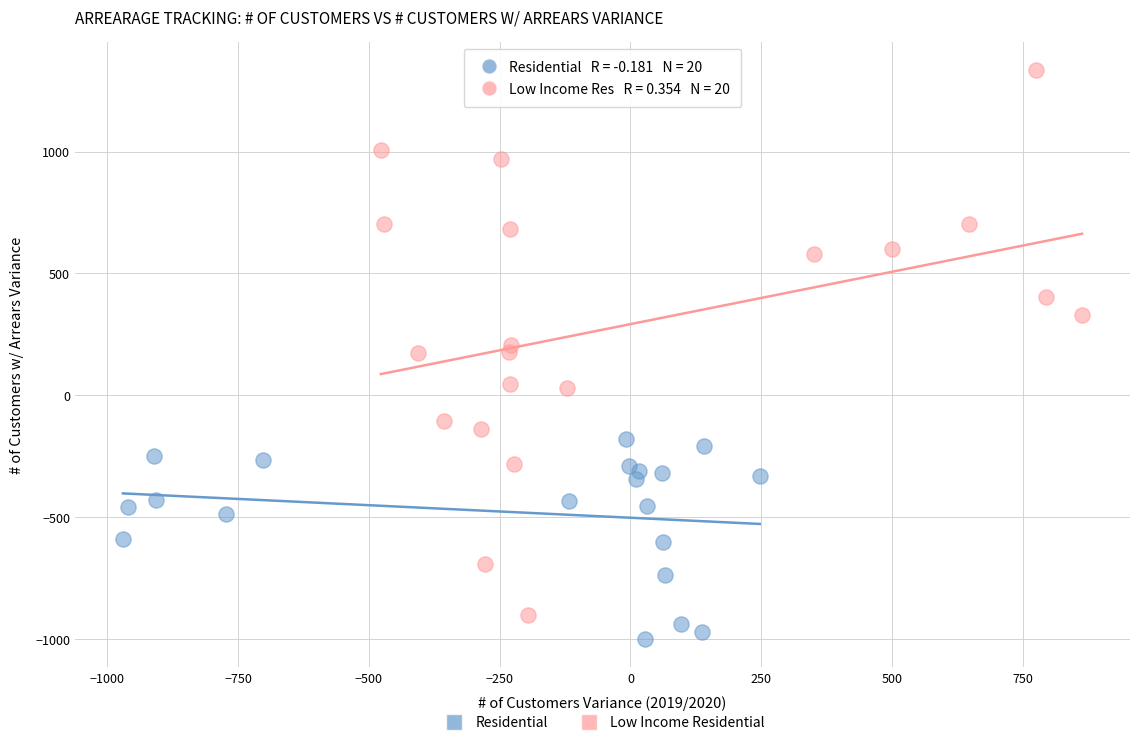

Which series contains the lowest Y value?

Residential